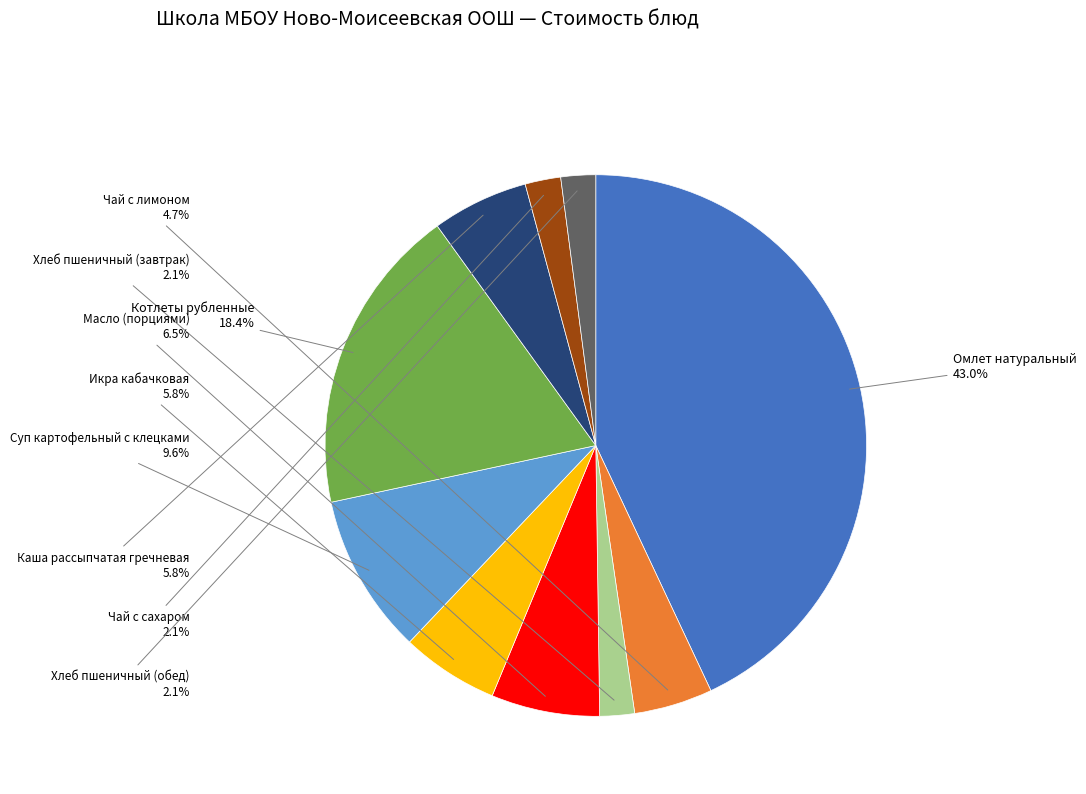

Is it true that Омлет натуральный is 35% of the pie?

False